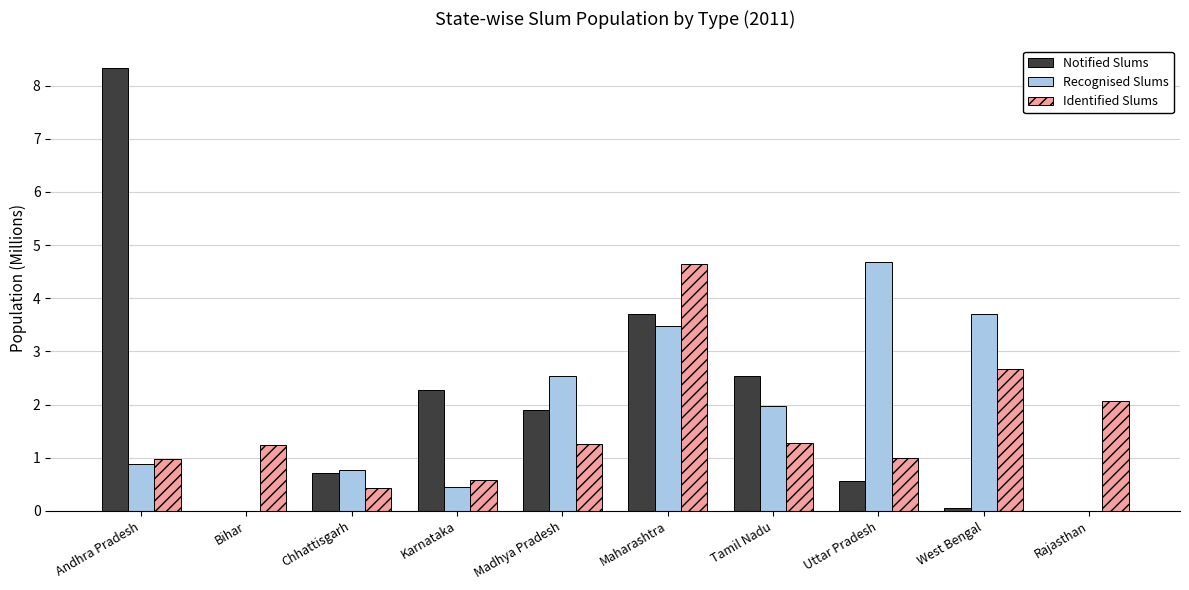

Between Andhra Pradesh and Chhattisgarh, which series saw the biggest shift?

Notified Slums